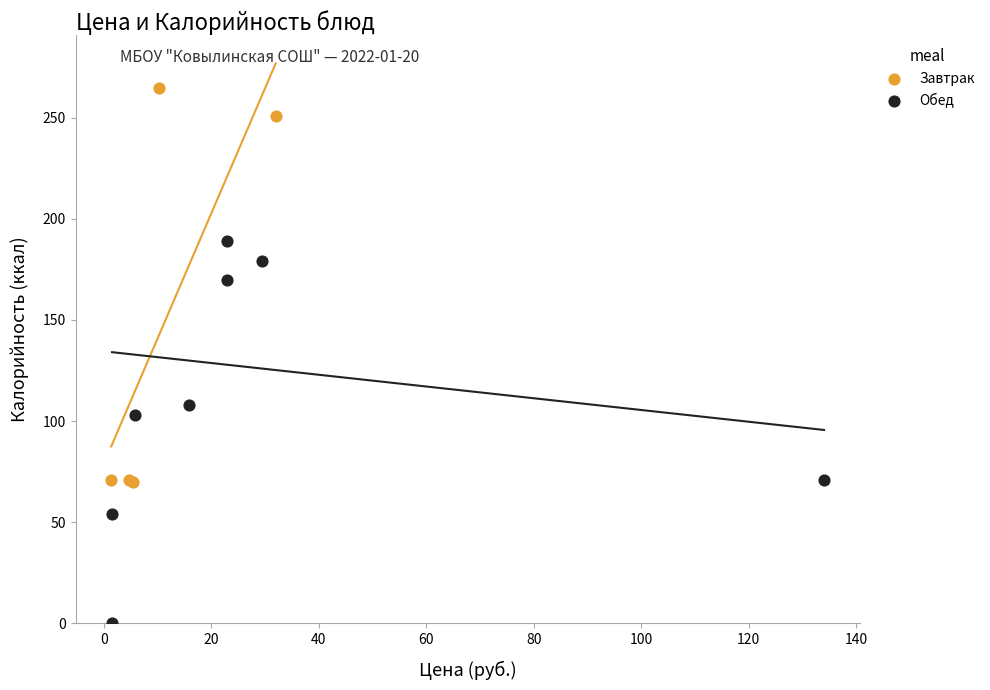

Which series reaches the maximum Y coordinate?

Завтрак